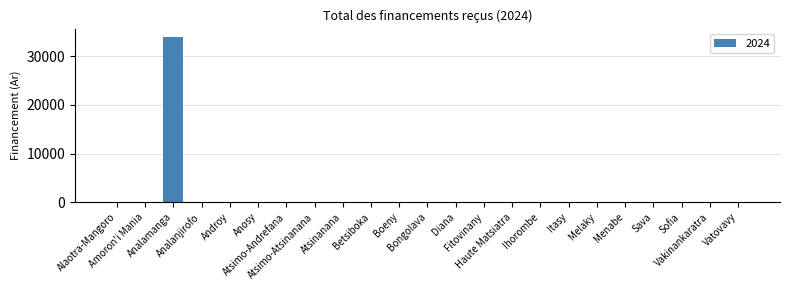

What is the greatest value displayed?

34000